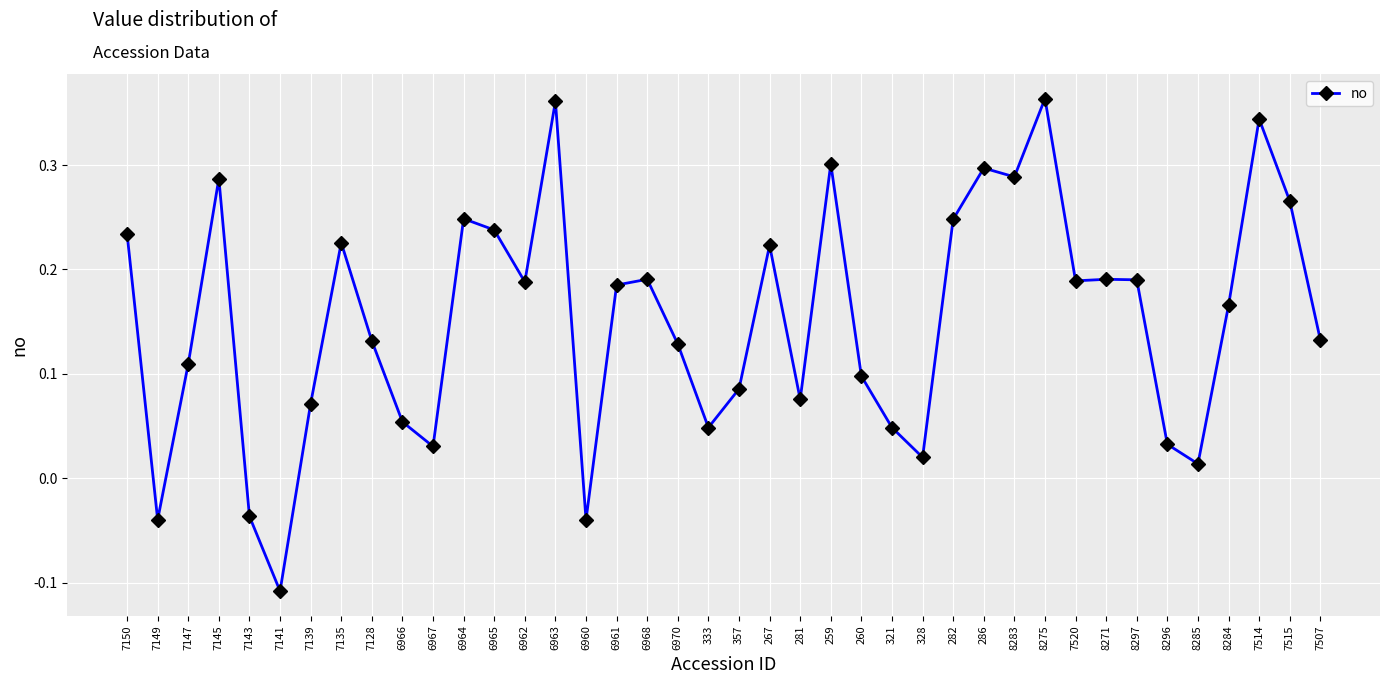

At which category does the data reach its first local peak?

7145